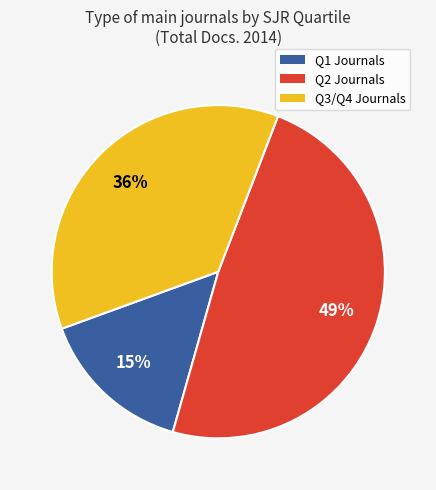

Is there any slice that represents more than half of the pie?

No